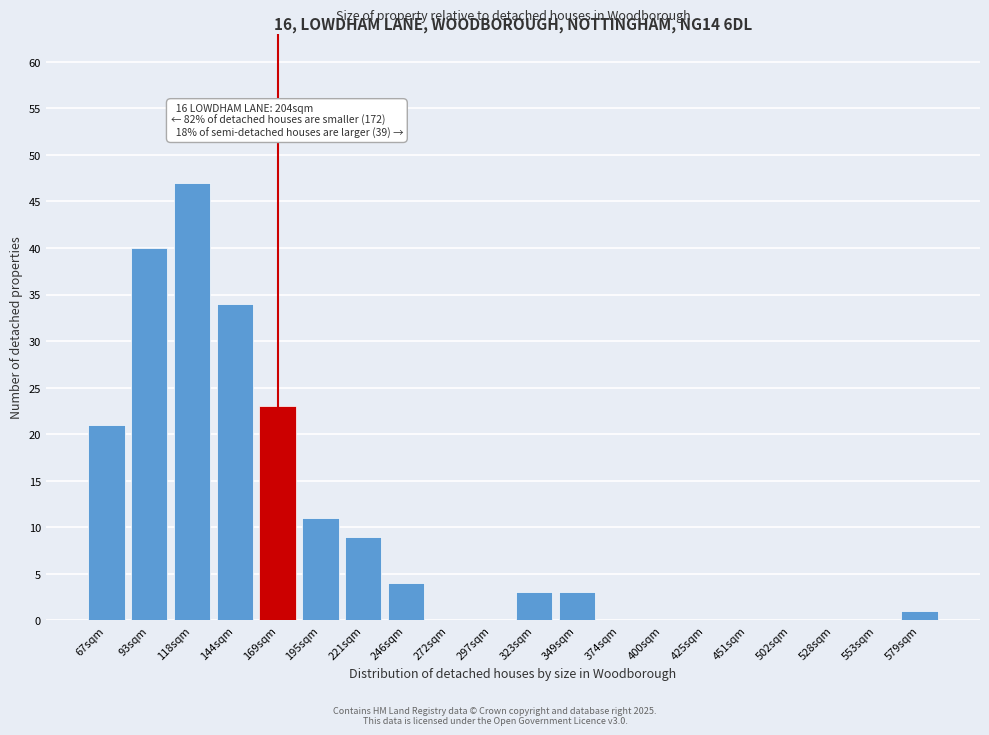

Reading right to left, extract all data points from this chart.

579sqm=1	553sqm=0	528sqm=0	502sqm=0	451sqm=0	425sqm=0	400sqm=0	374sqm=0	349sqm=3	323sqm=3	297sqm=0	272sqm=0	246sqm=4	221sqm=9	195sqm=11	169sqm=23	144sqm=34	118sqm=47	93sqm=40	67sqm=21